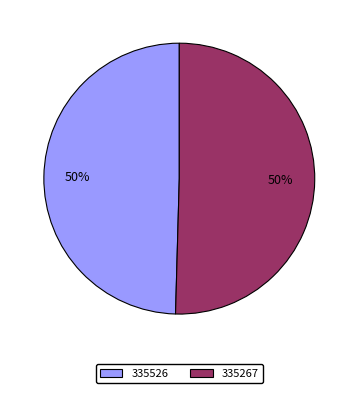

Which category has the smallest portion of the pie?

335526